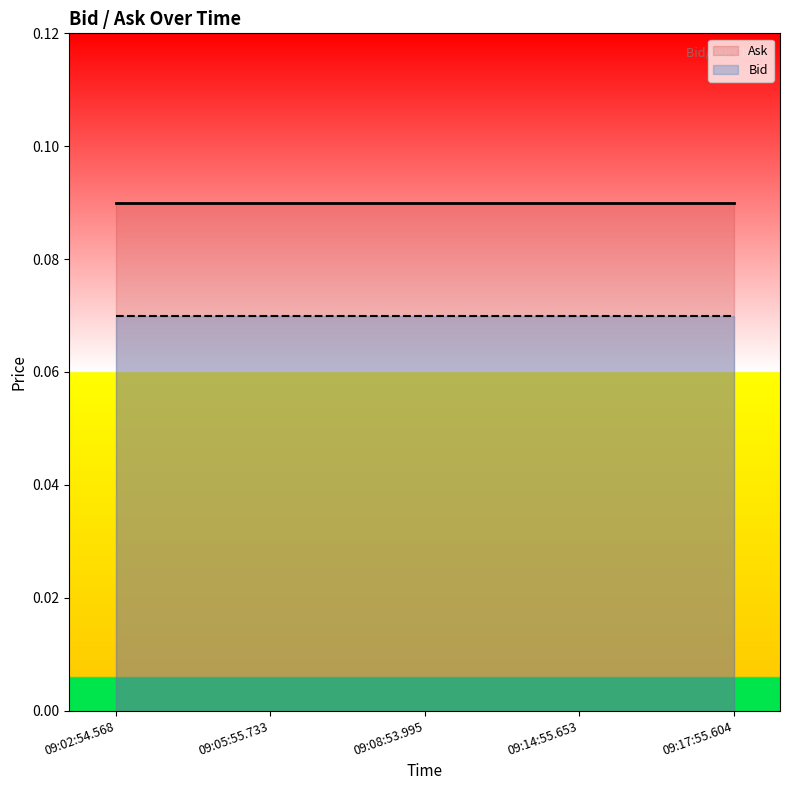

What is the average value of the Ask series?

0.1